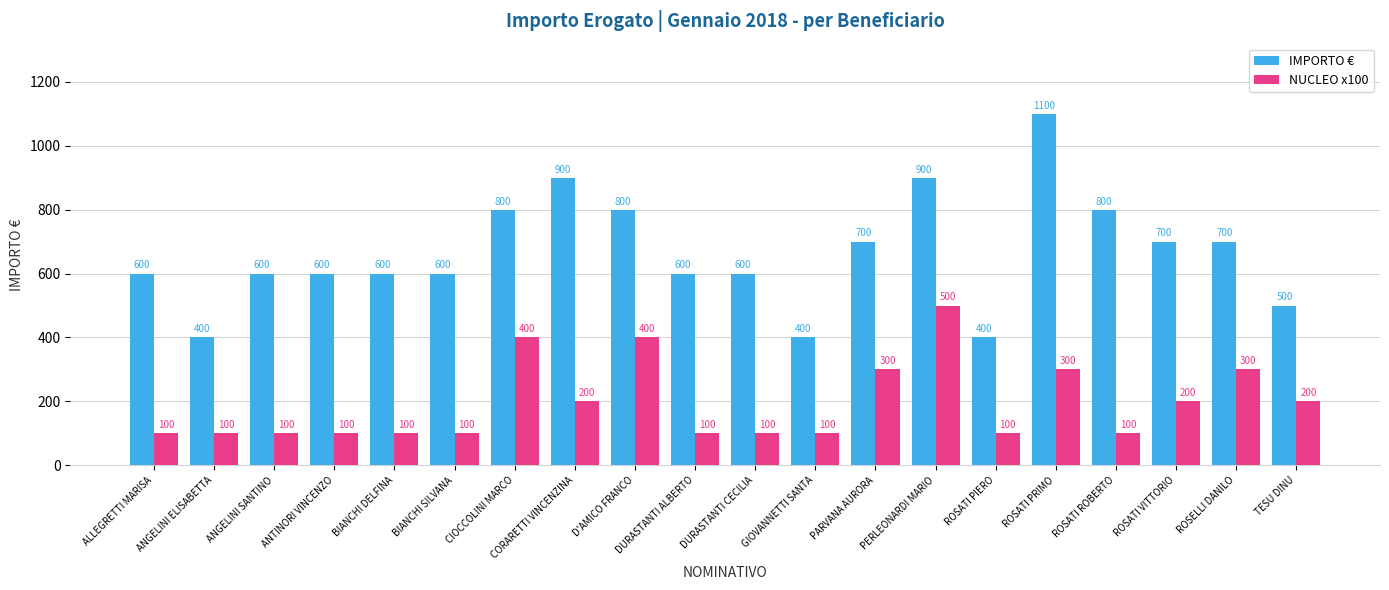

Rank the series by their average value, from lowest to highest.

NUCLEO x100, IMPORTO €